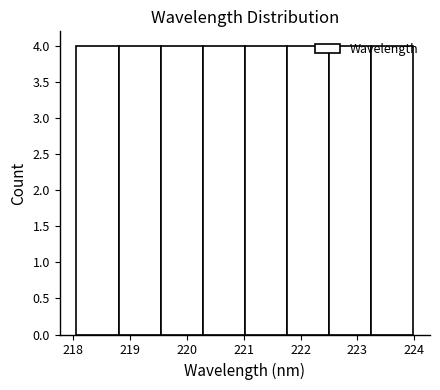

What is the height of the bar covering 218.1 to 218.8 on the x-axis? Neither the bar edges nor the heights are printed on the chart, so give them approximately, as read against the axes.

4